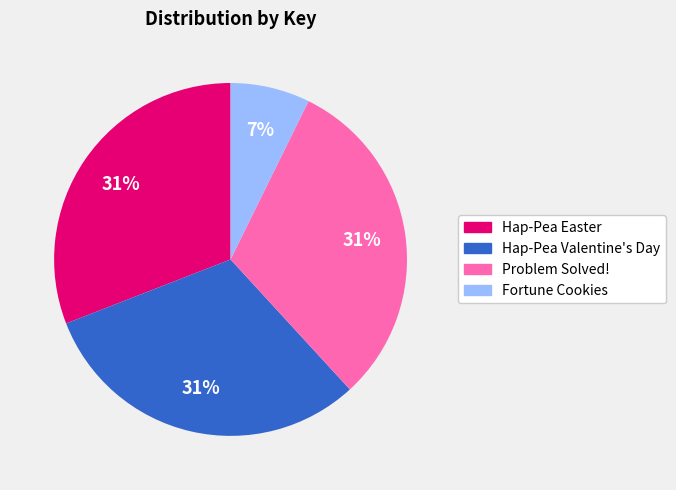

Which slice is the smallest?

Fortune Cookies